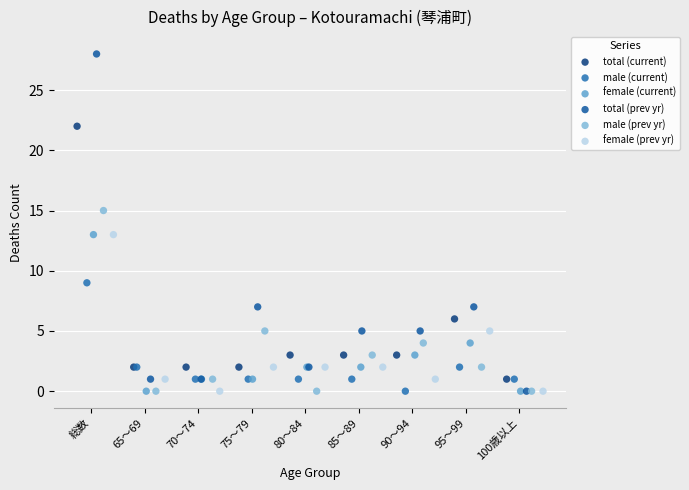

Which series contains the highest Y value?

total (prev yr)